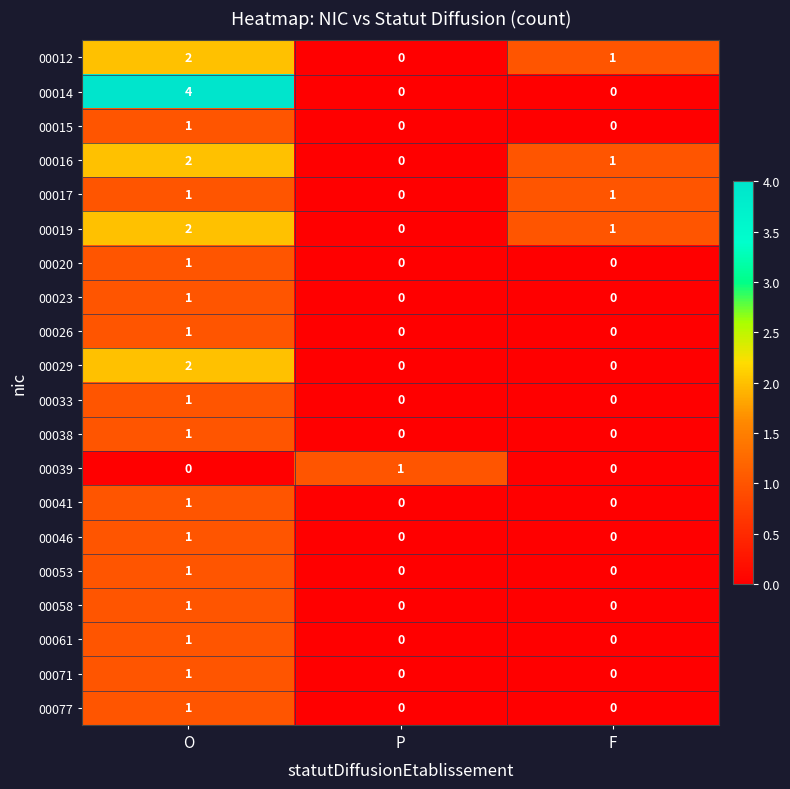

How many distinct data groups are displayed?

20